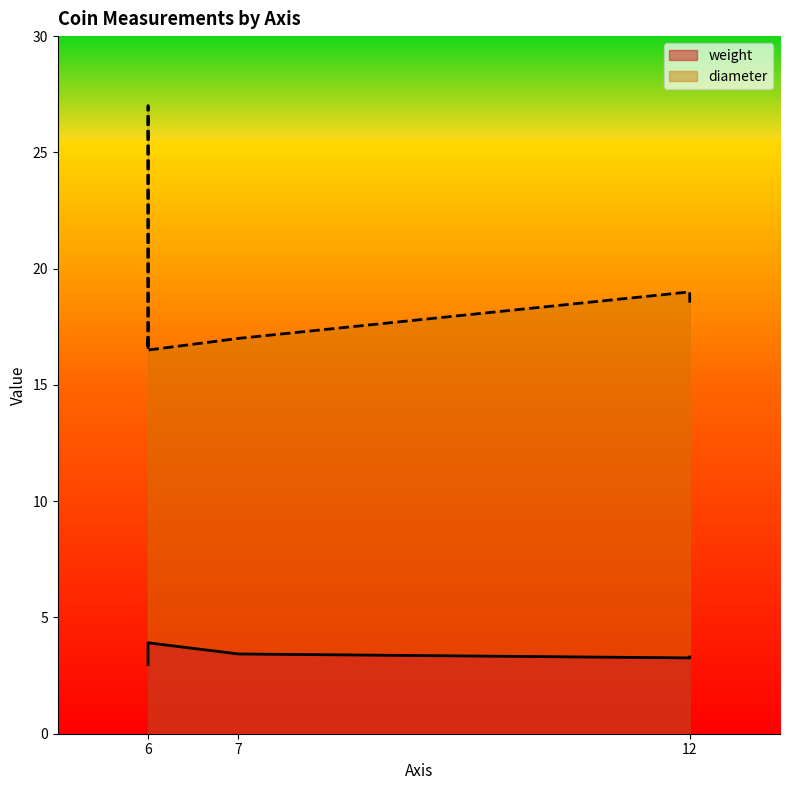

What is the total value across all series at 12?

21.8